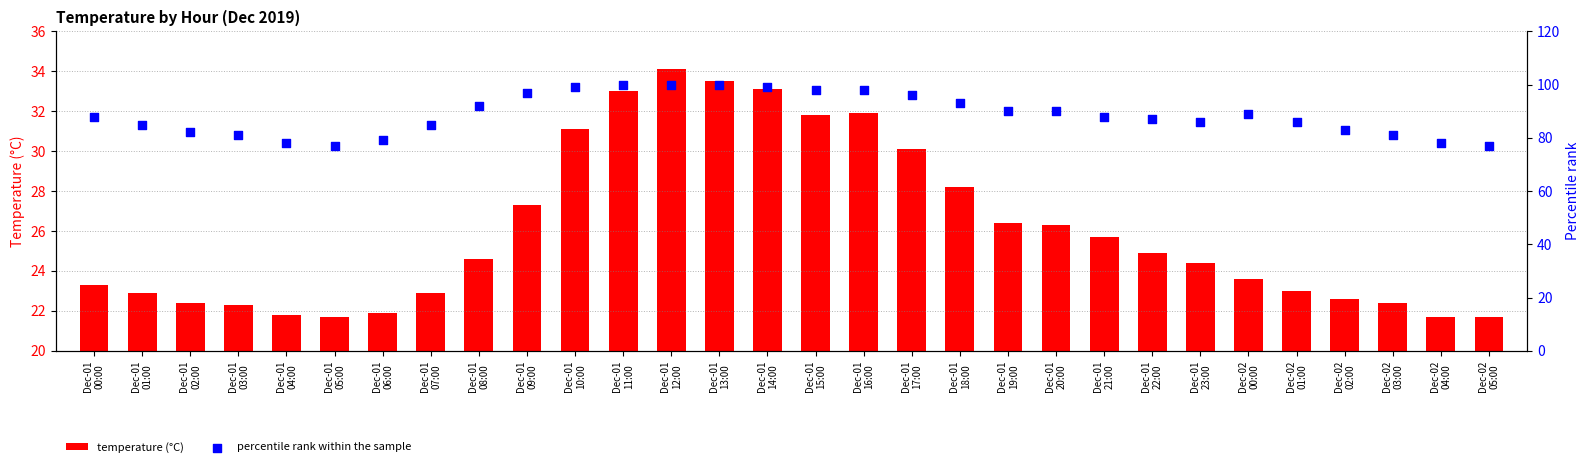

What is the total value across all series at Dec-01
00:00?

111.3